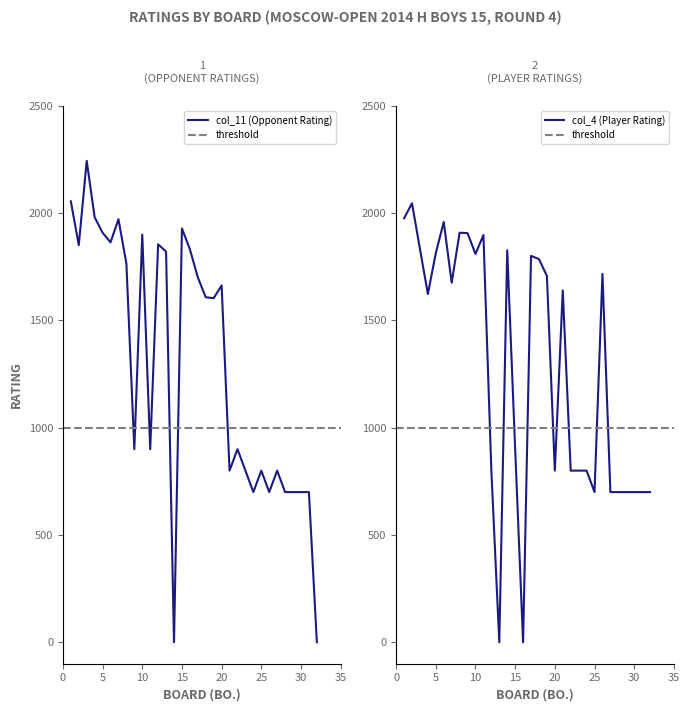

True or false: col_4 (Player Rating) and col_11 (Opponent Rating) intersect in this chart.

True